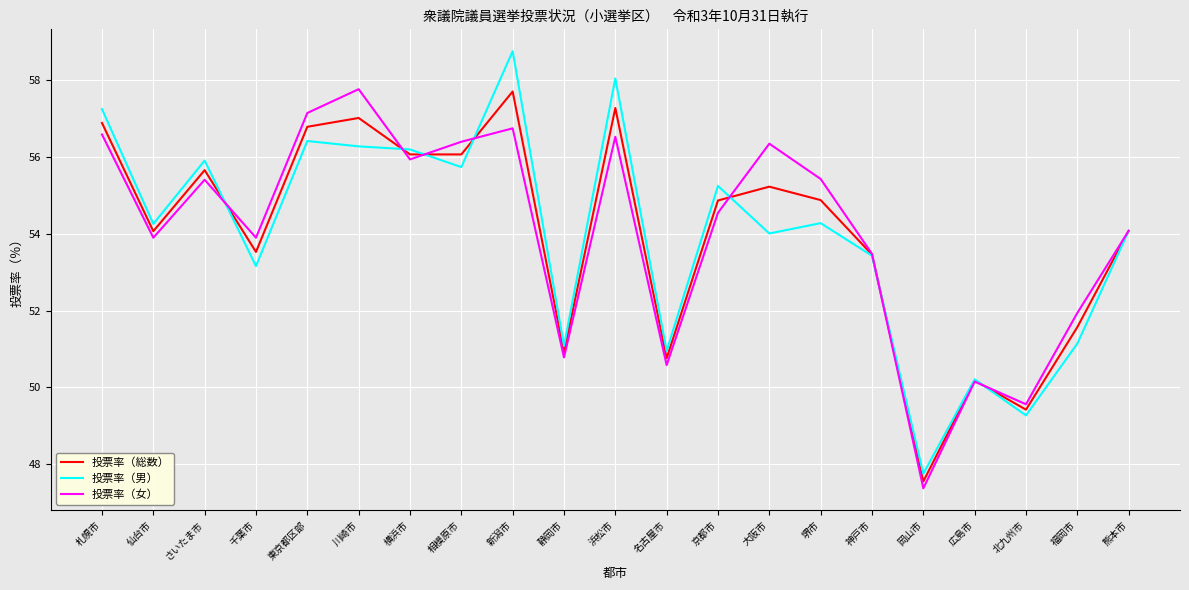

What is the average value of the 投票率（男） series?

54.0